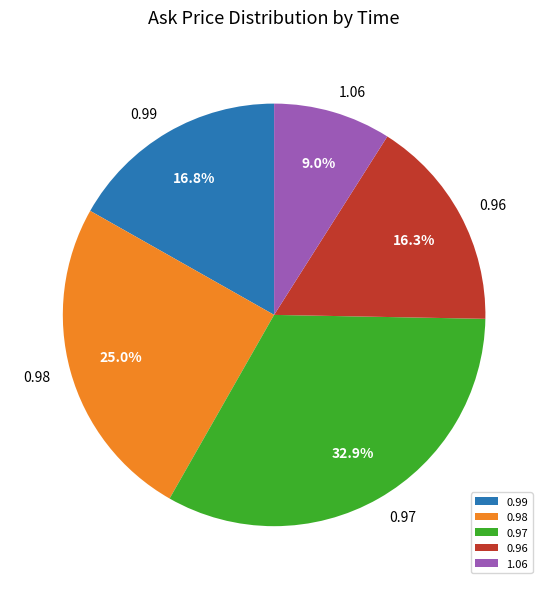

Combined, what portion of the pie is 0.99 and 0.96?

33.1%